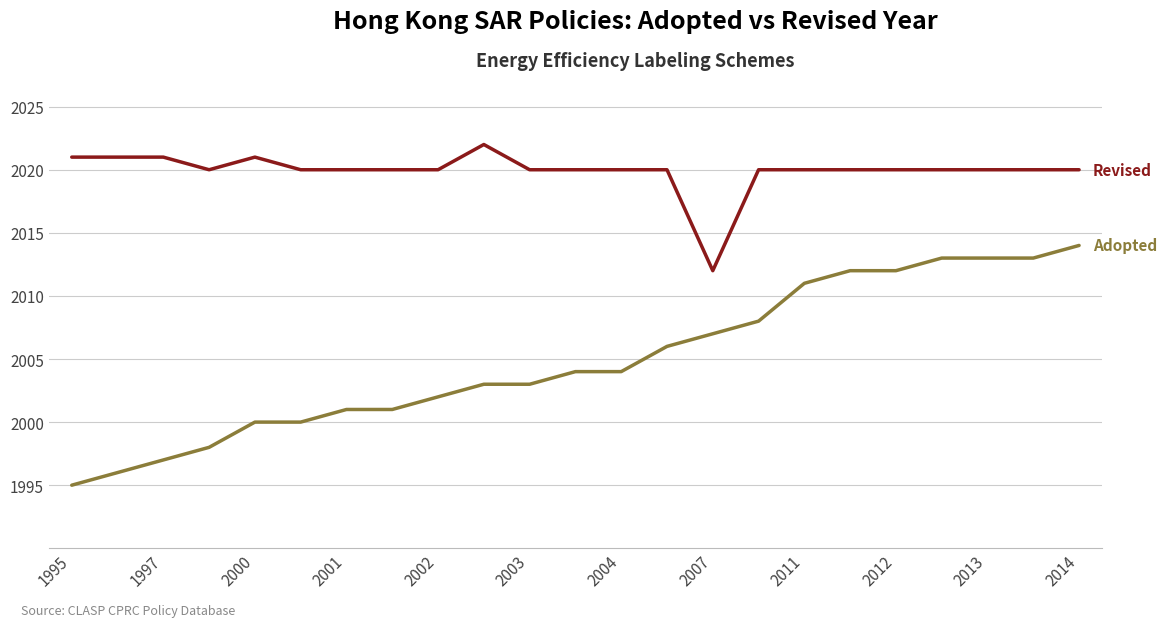

At which category is the sum across all series the highest?

2014